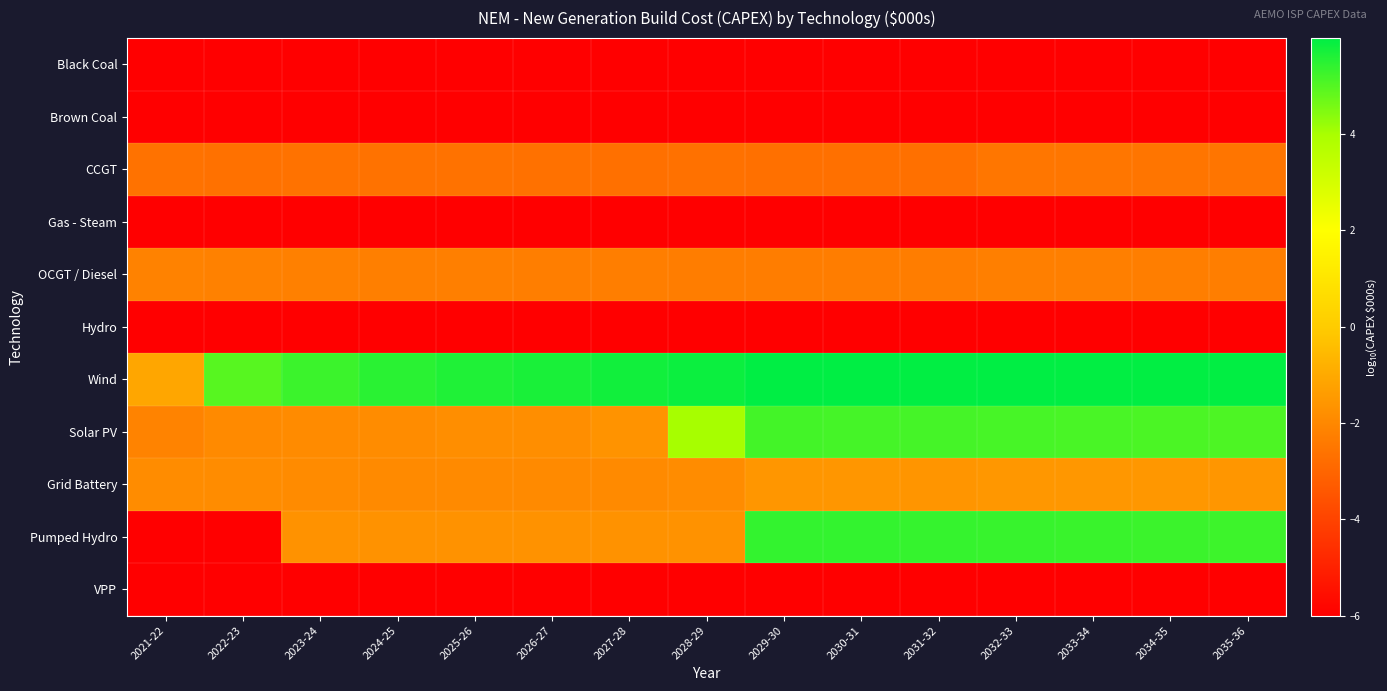

What is the maximum value shown in the chart?

6.0